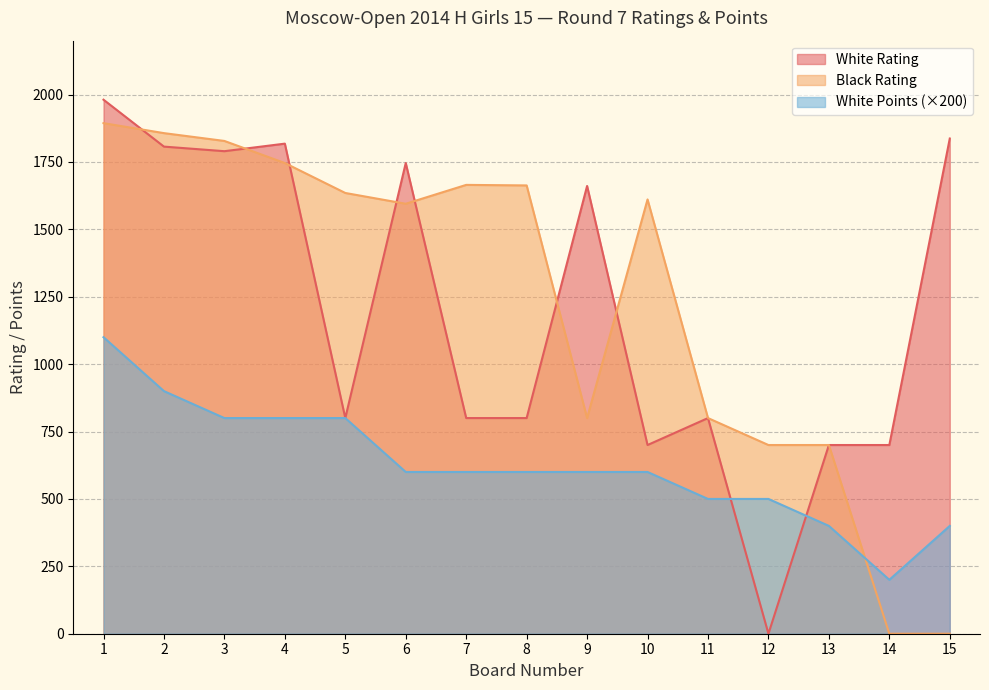

At how many categories does at least one series exceed 1773?

5